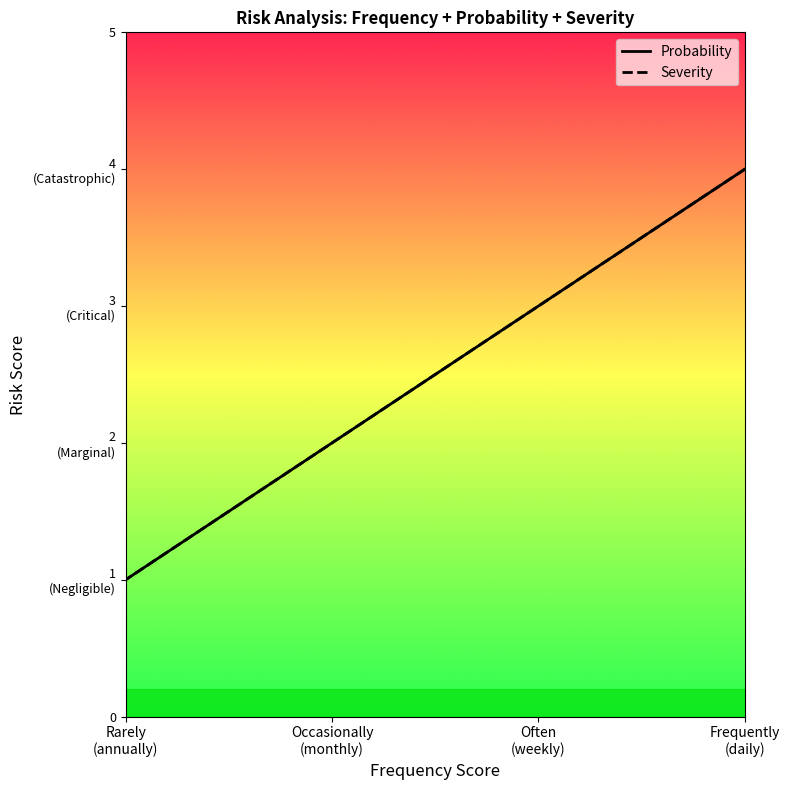

What is the label of the 4th point from the left?

Rarely (annually)